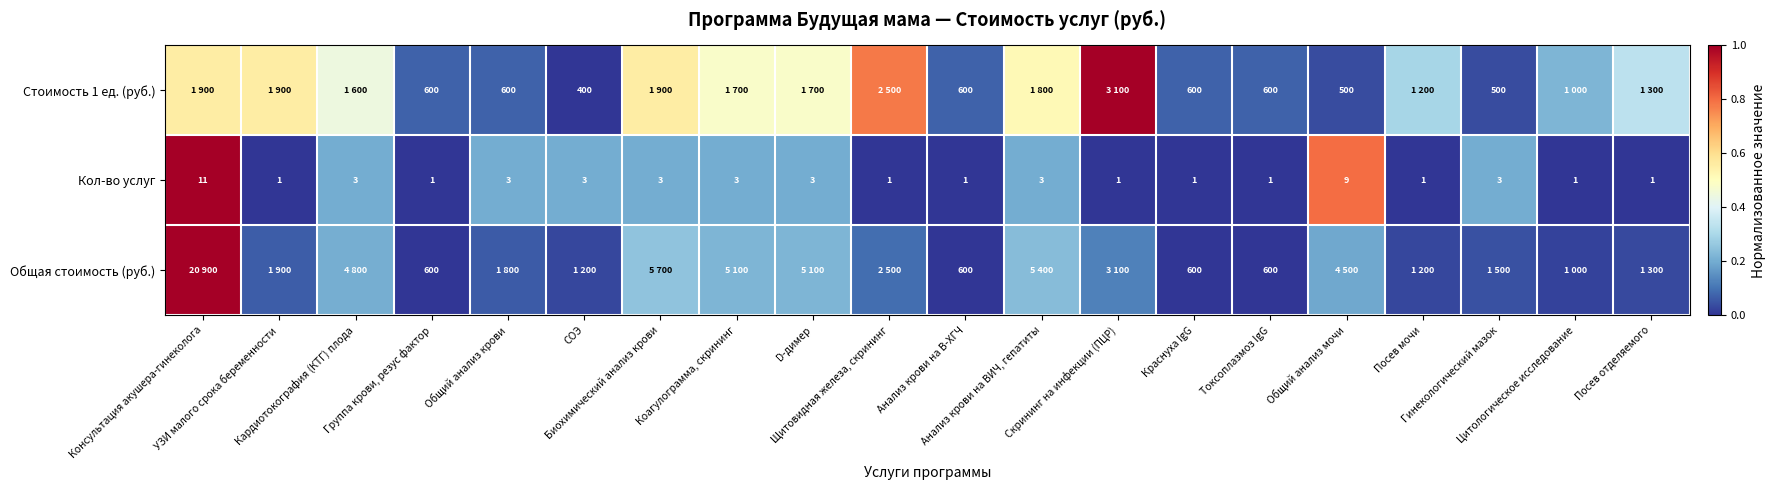

True or false: Кол-во услуг has a value of 0.3 at Биохимический анализ крови.

False